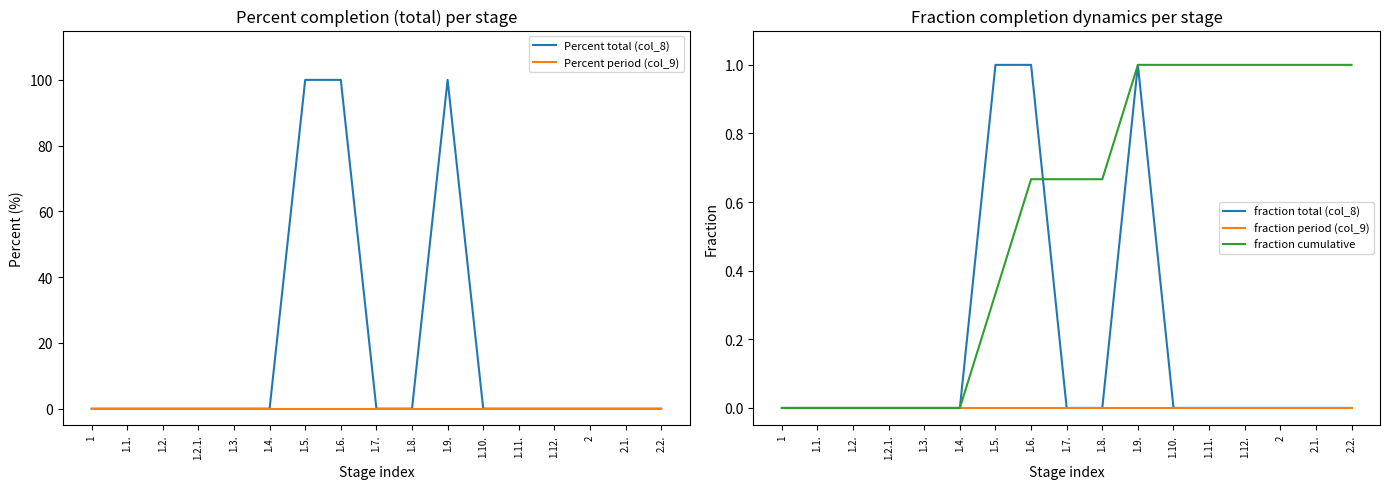

What is the spread (max minus min) of values at 1.10.?

1.0